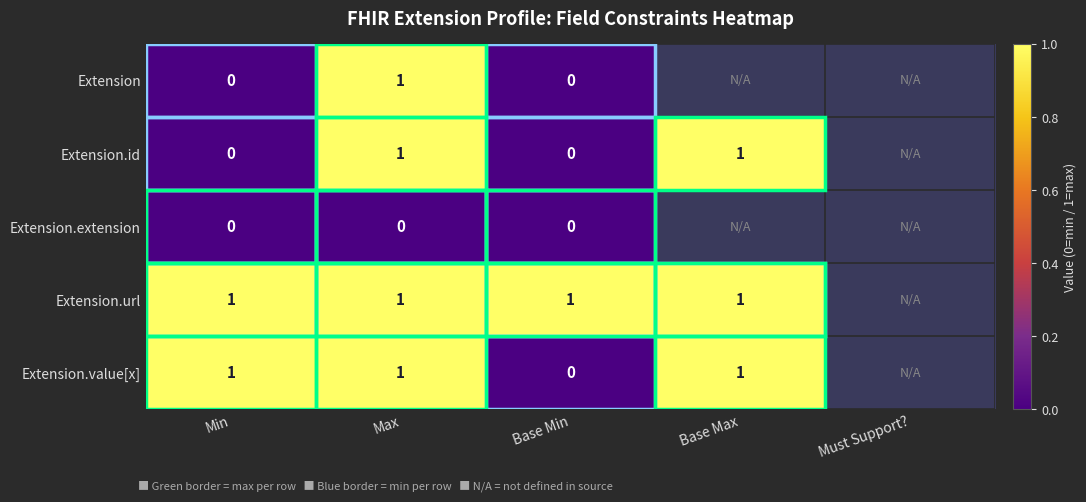

Which category has the highest value across all series?

Max